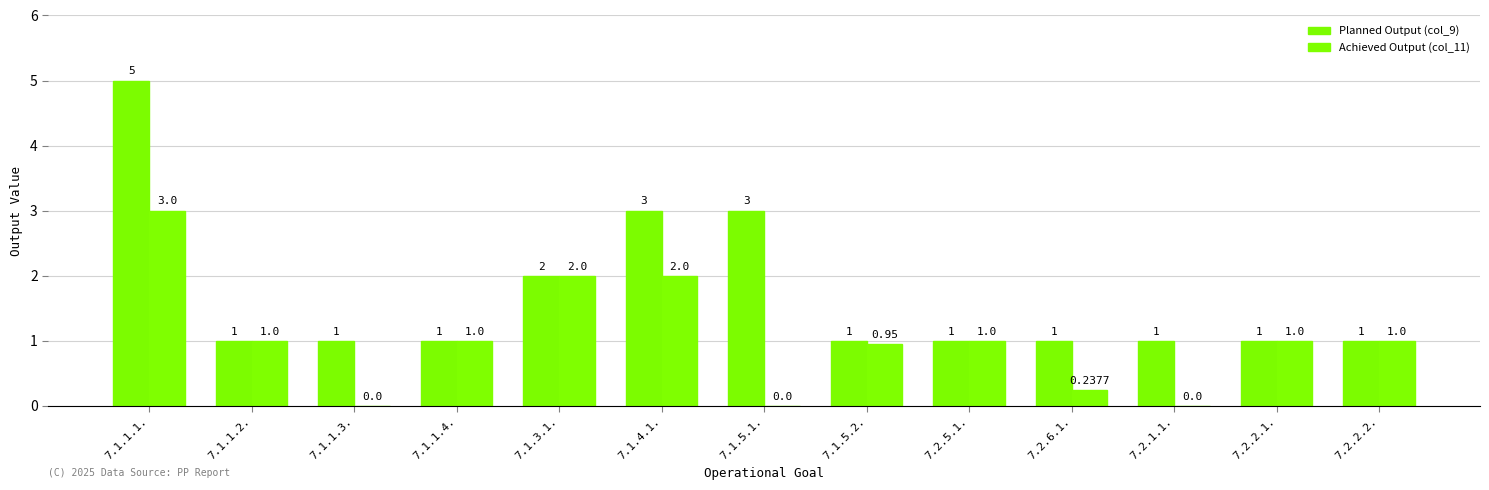

What are all the series names shown in the legend?

Planned Output (col_9), Achieved Output (col_11)